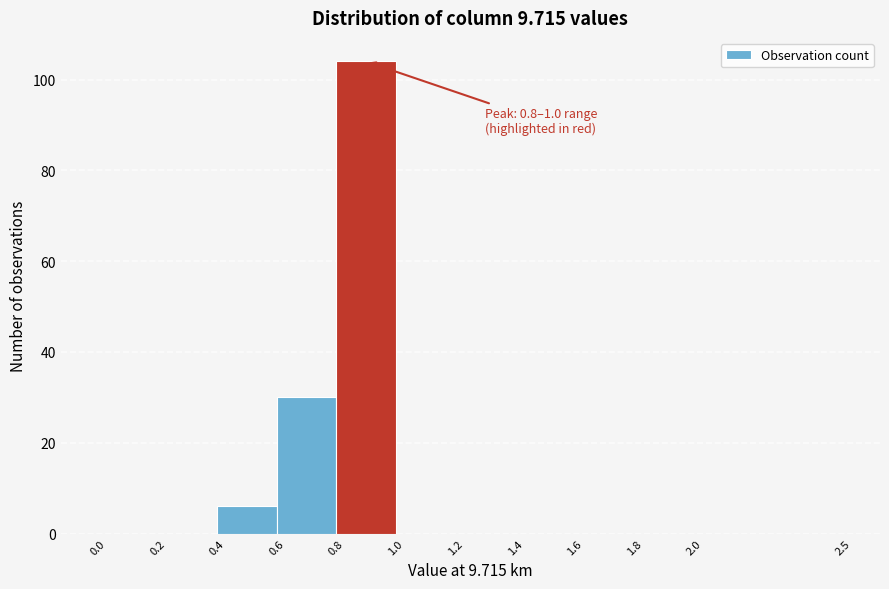

Which range on the x-axis has the tallest bar?

0.8 to 1.0